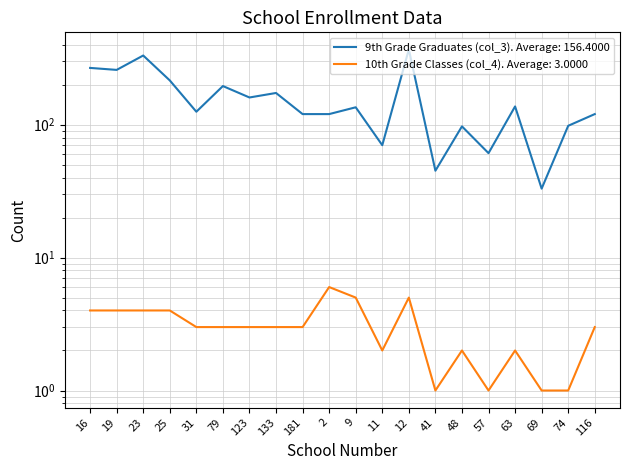

Reading left to right, what are all the values shown in this chart?

9th Grade Graduates (col_3): 16=267	19=258	23=331	25=215	31=125	79=195	123=160	133=173	181=120	2=120	9=135	11=70	12=368	41=45	48=97	57=61	63=137	69=33	74=98	116=120
10th Grade Classes (col_4): 16=4	19=4	23=4	25=4	31=3	79=3	123=3	133=3	181=3	2=6	9=5	11=2	12=5	41=1	48=2	57=1	63=2	69=1	74=1	116=3